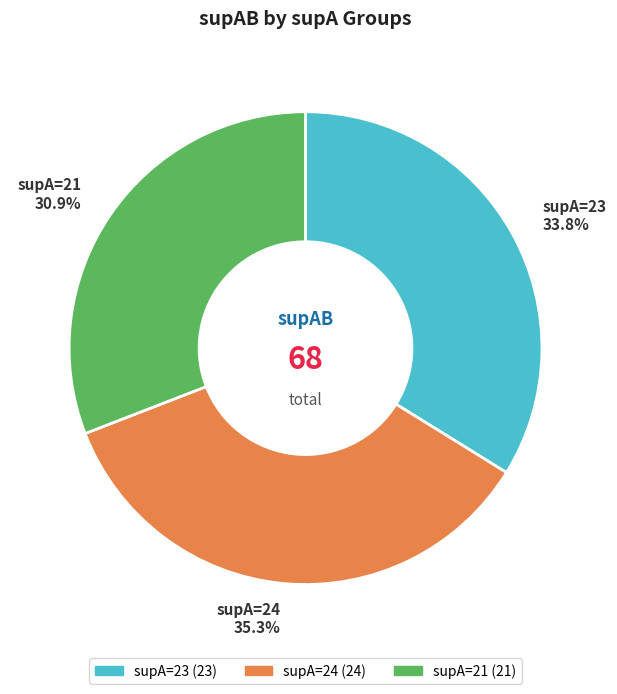

Does any single category account for the majority?

No